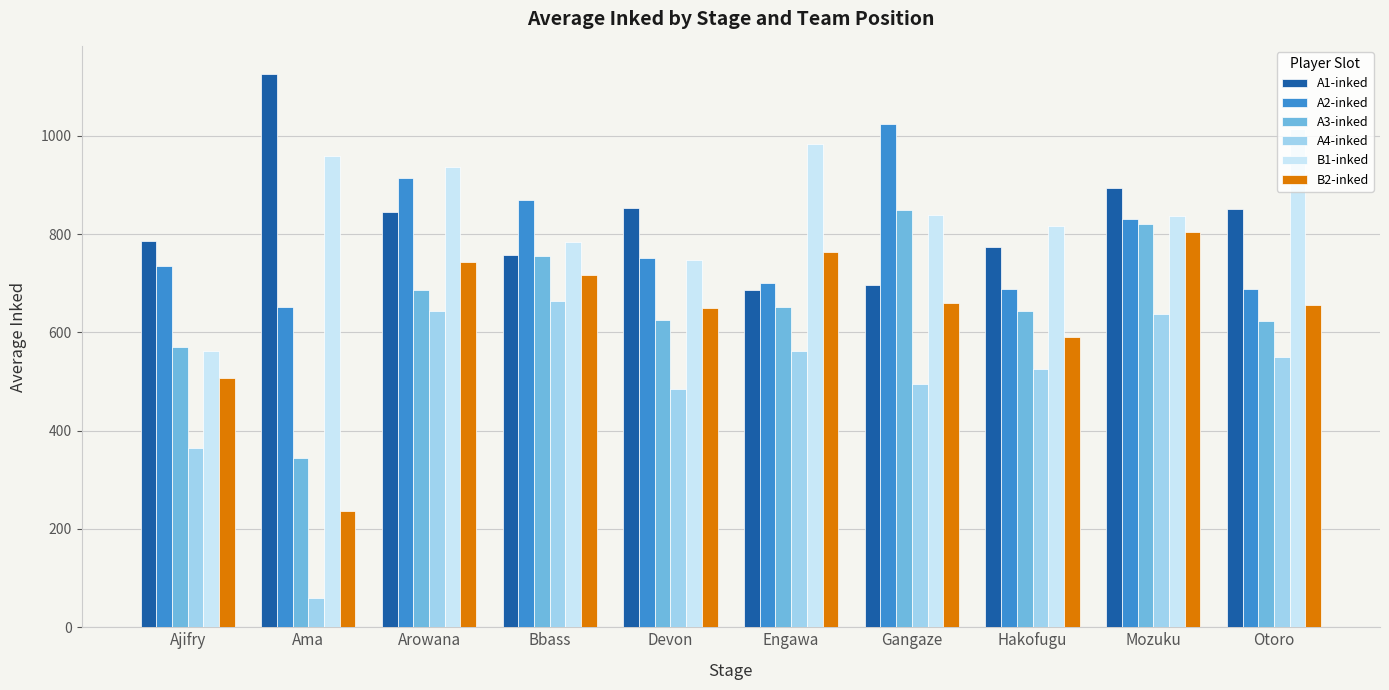

Read the A3-inked value at Arowana.

687.0